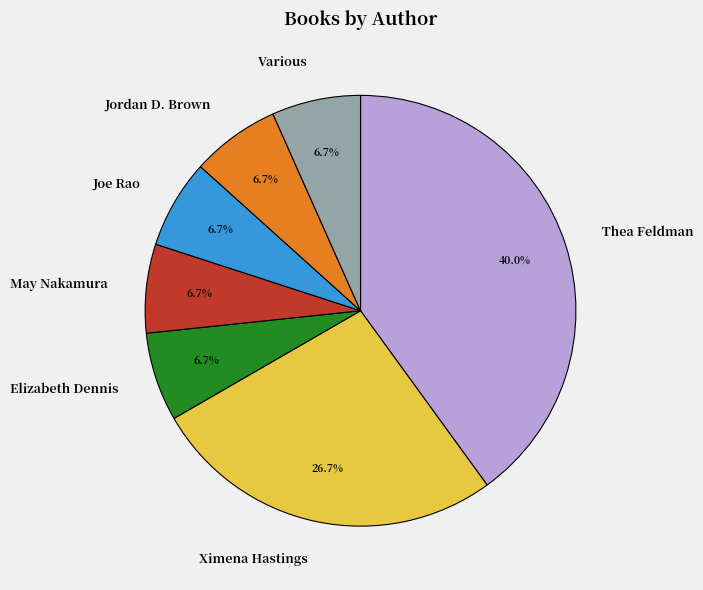

Does Joe Rao represent more than half of the total?

No